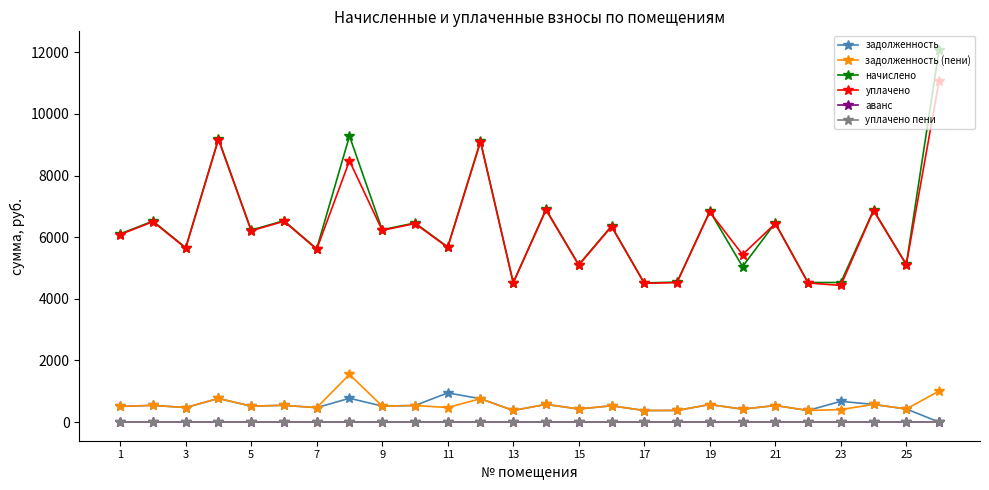

True or false: задолженность and уплачено intersect in this chart.

False